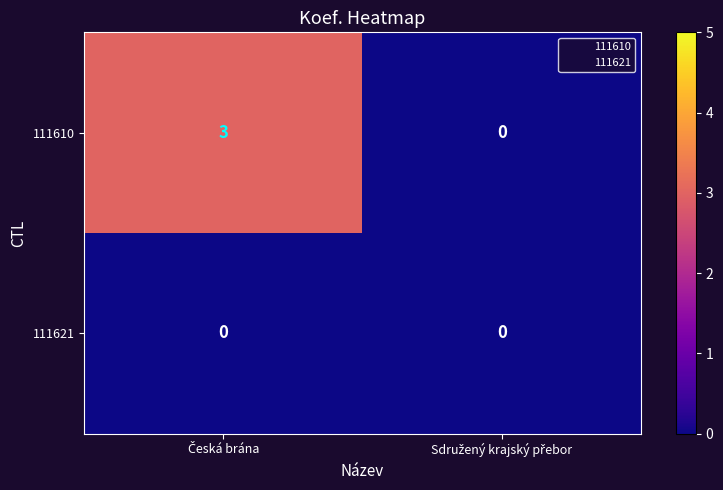

How many distinct data groups are displayed?

2